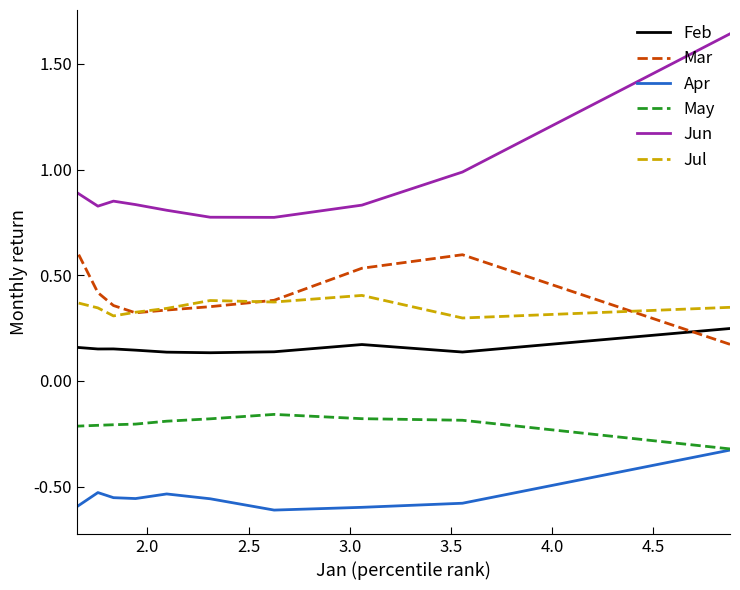

How many lines are shown in the chart?

6